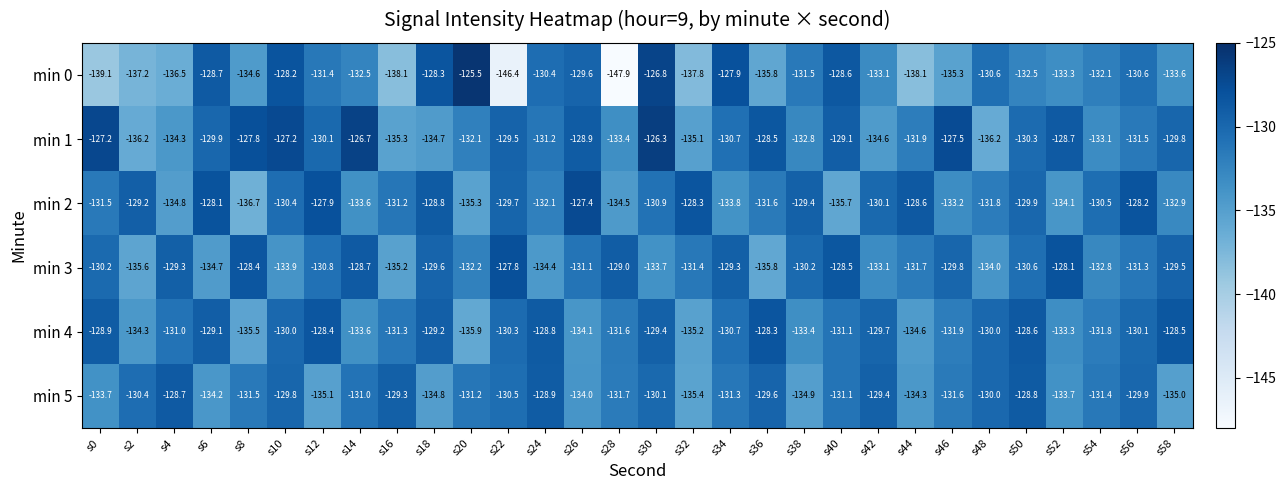

Which series has the largest total across all categories?

min 1